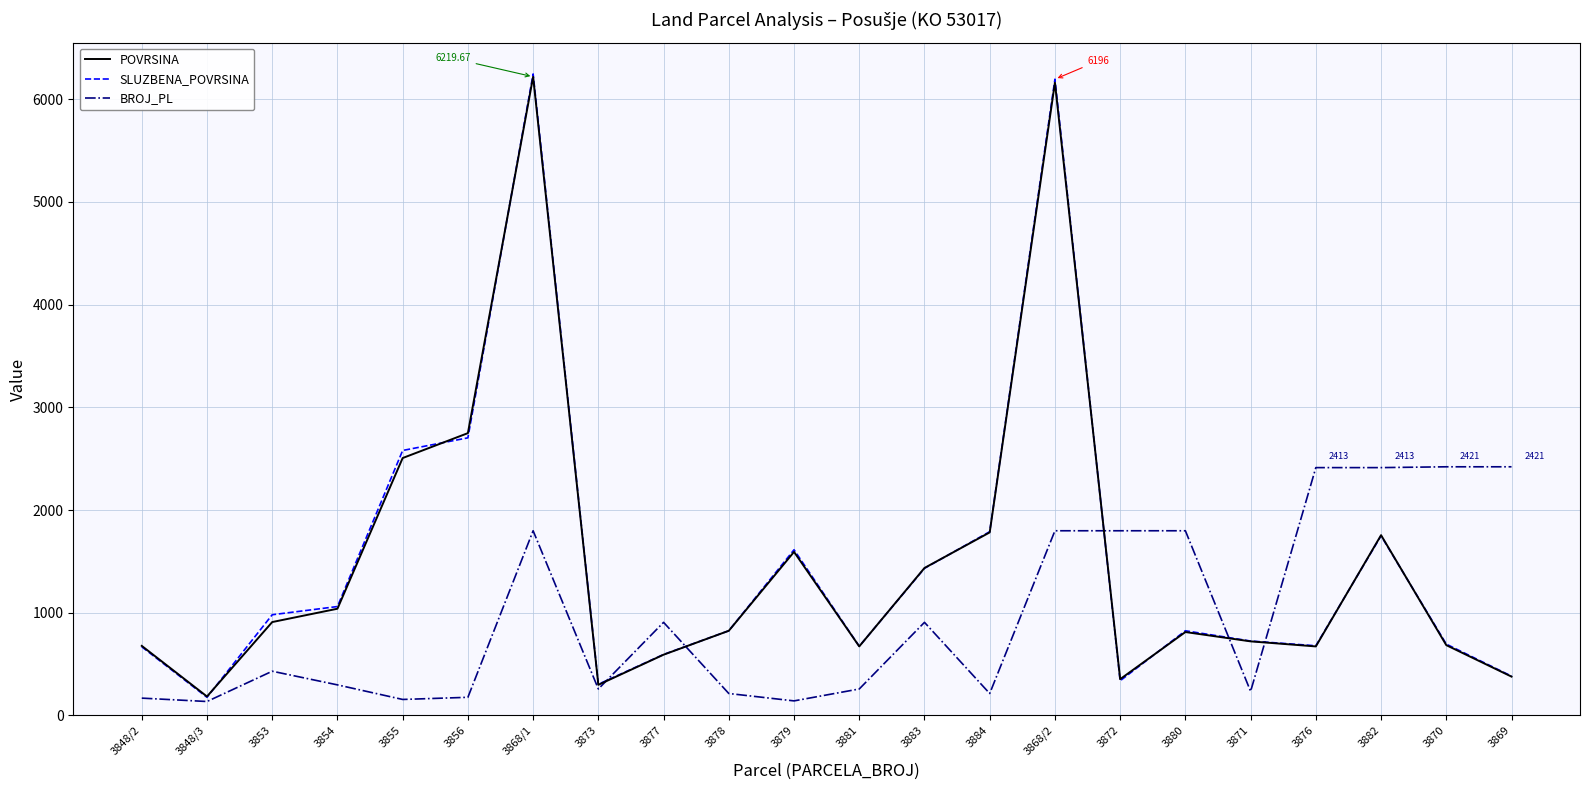

What is the total value across all series at 3880?

3433.6